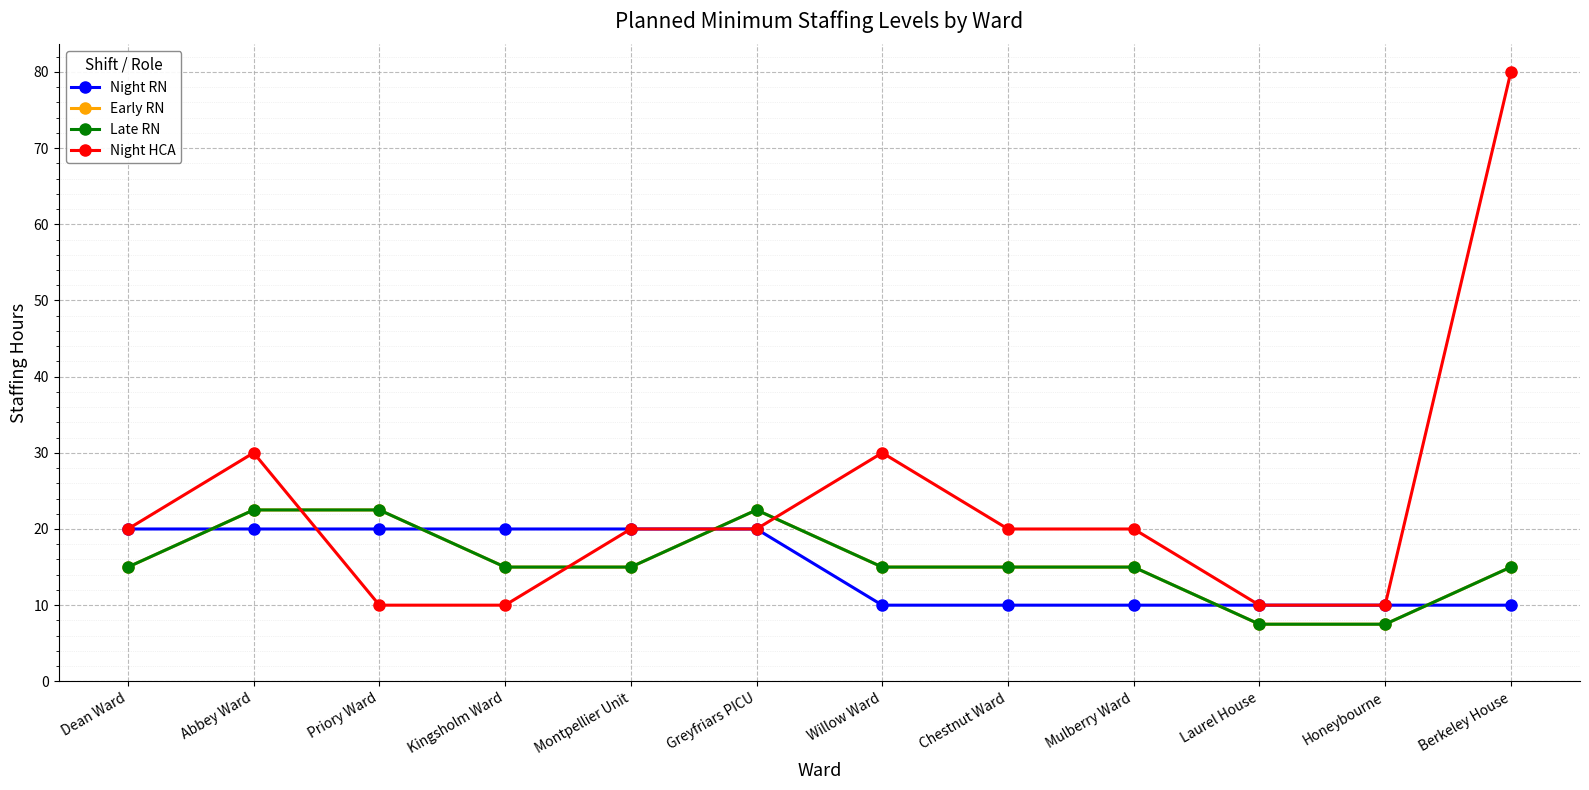

At which label does Early RN first exceed 15?

Abbey Ward